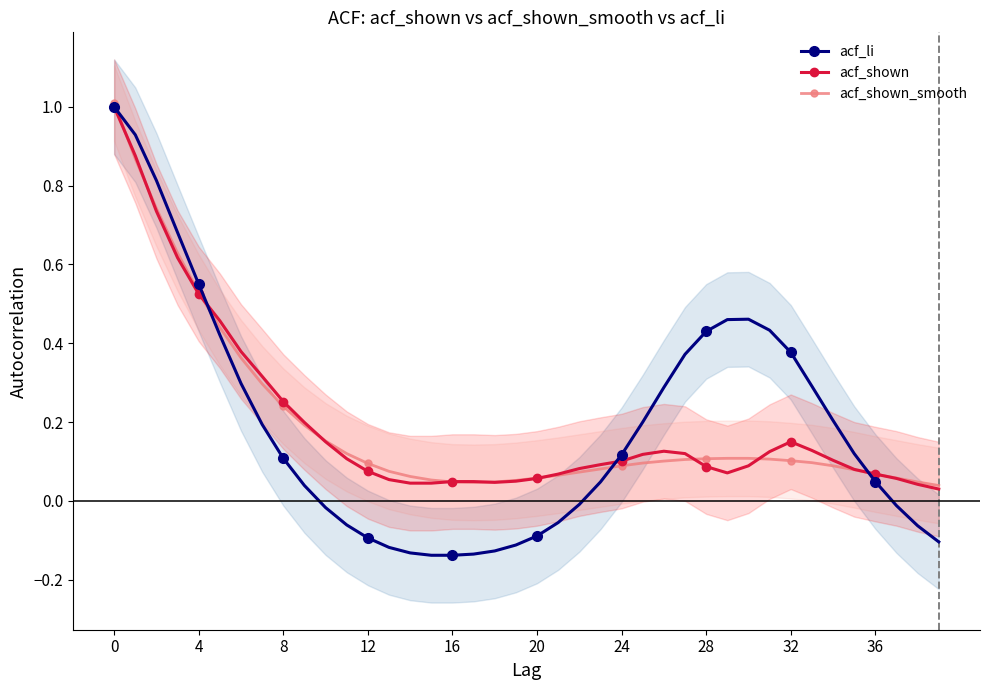

How many intersections are there between acf_shown_smooth and acf_li?

4